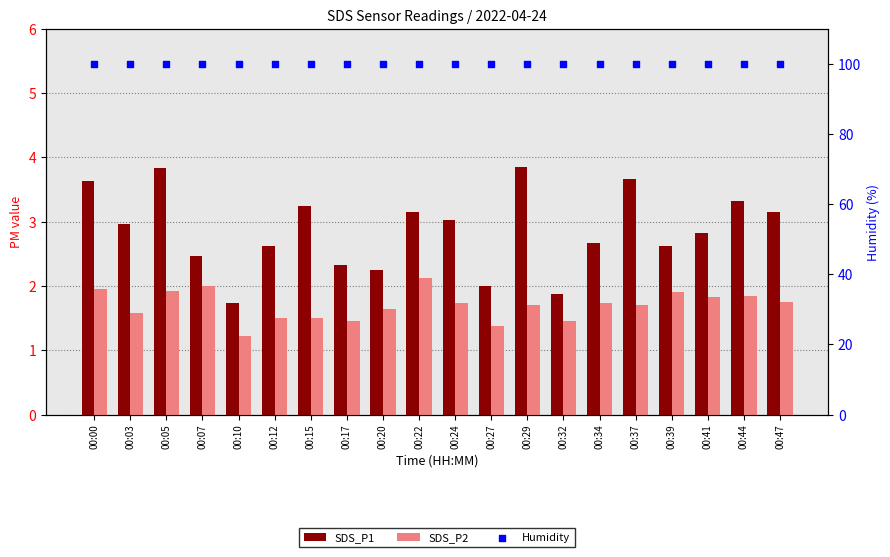

At which category is the sum across all series the highest?

00:05